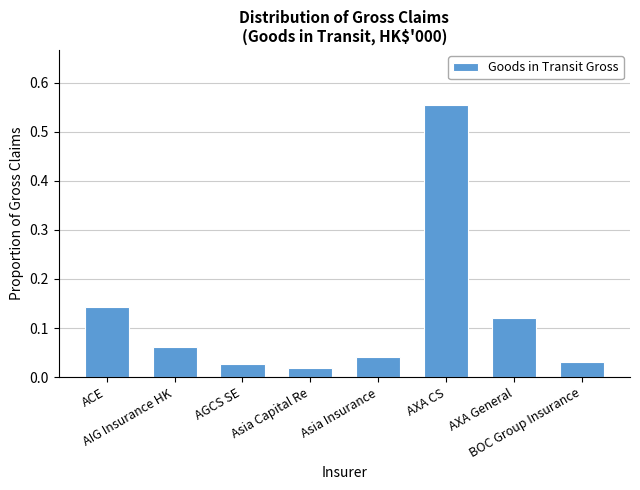

What is the sum of all values?

1.0